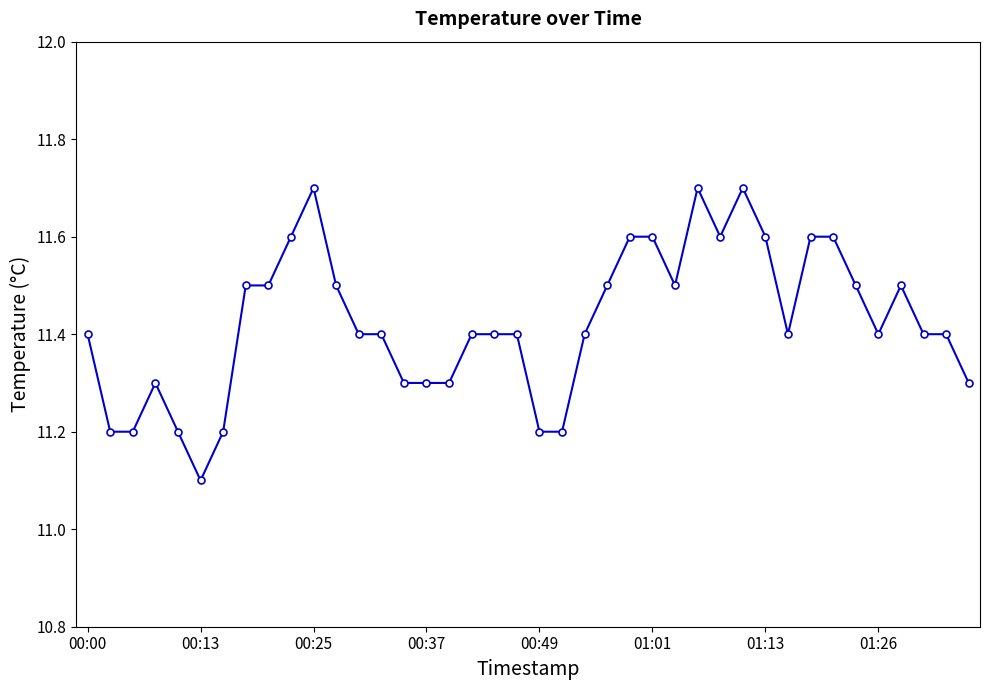

What is the greatest value displayed?

11.7